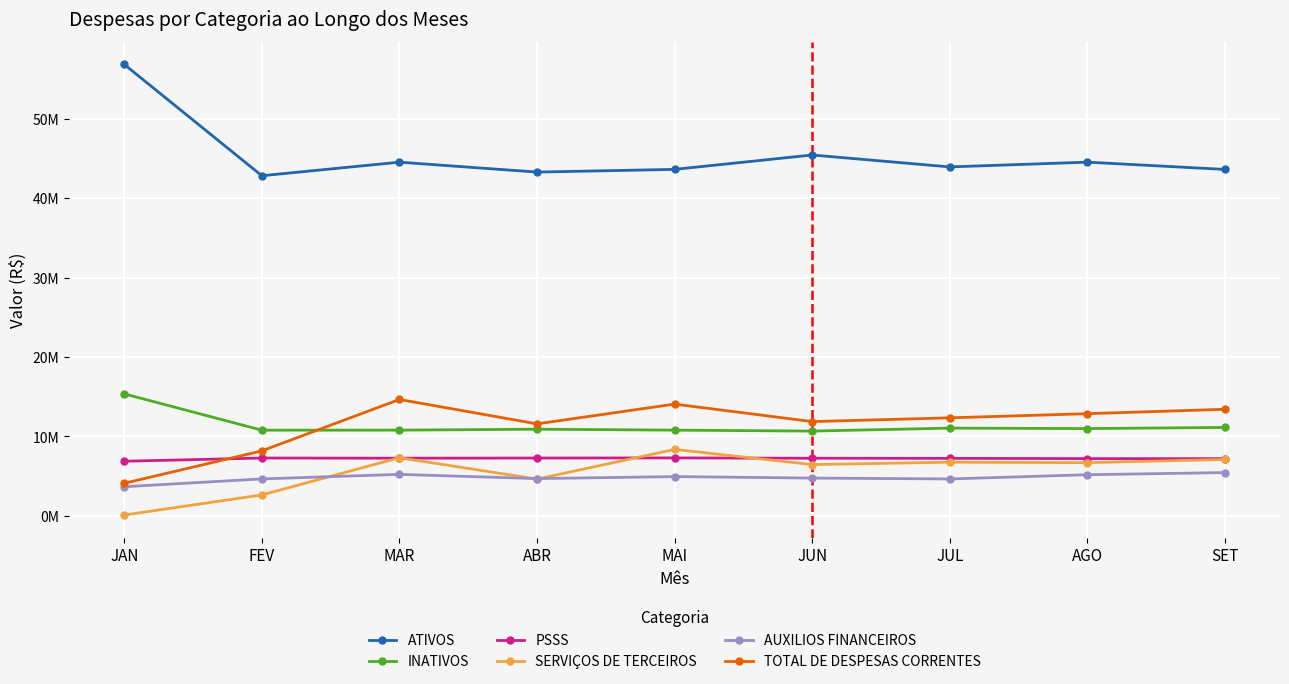

What is the difference between the highest and lowest values at AGO?

39377168.2